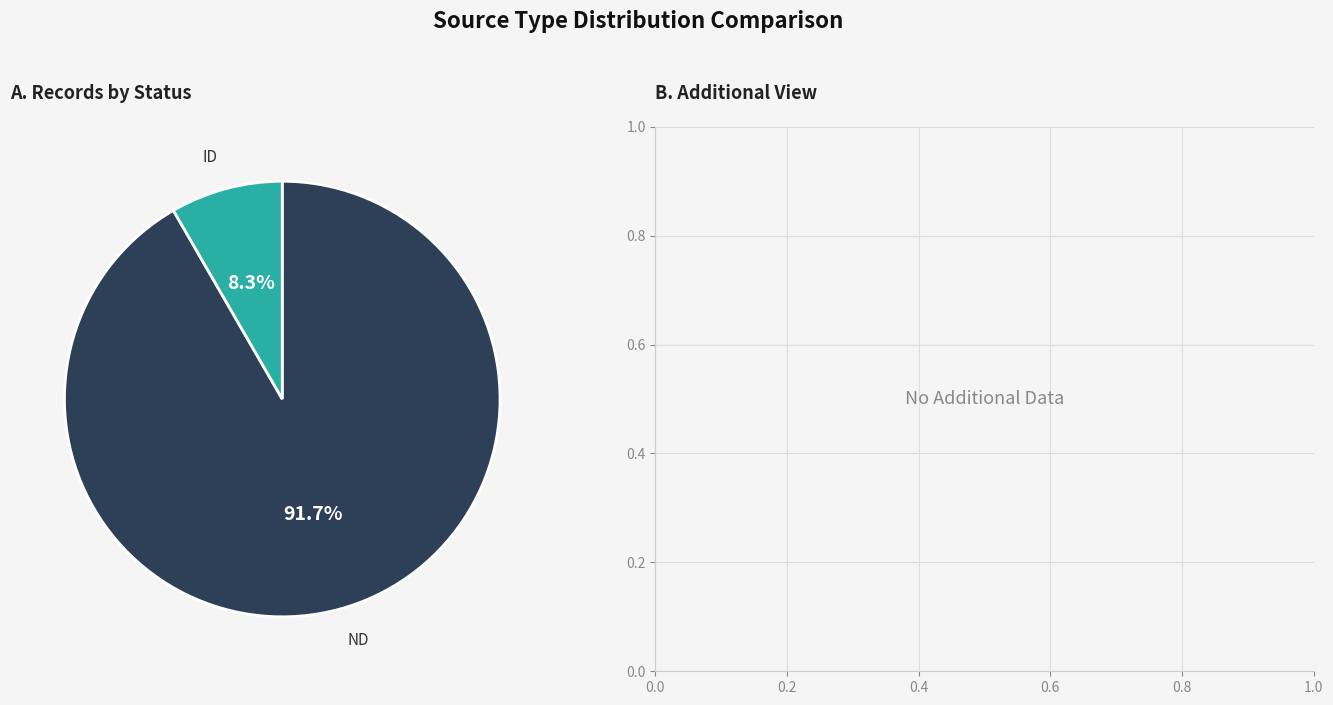

Is there any slice that represents more than half of the pie?

Yes